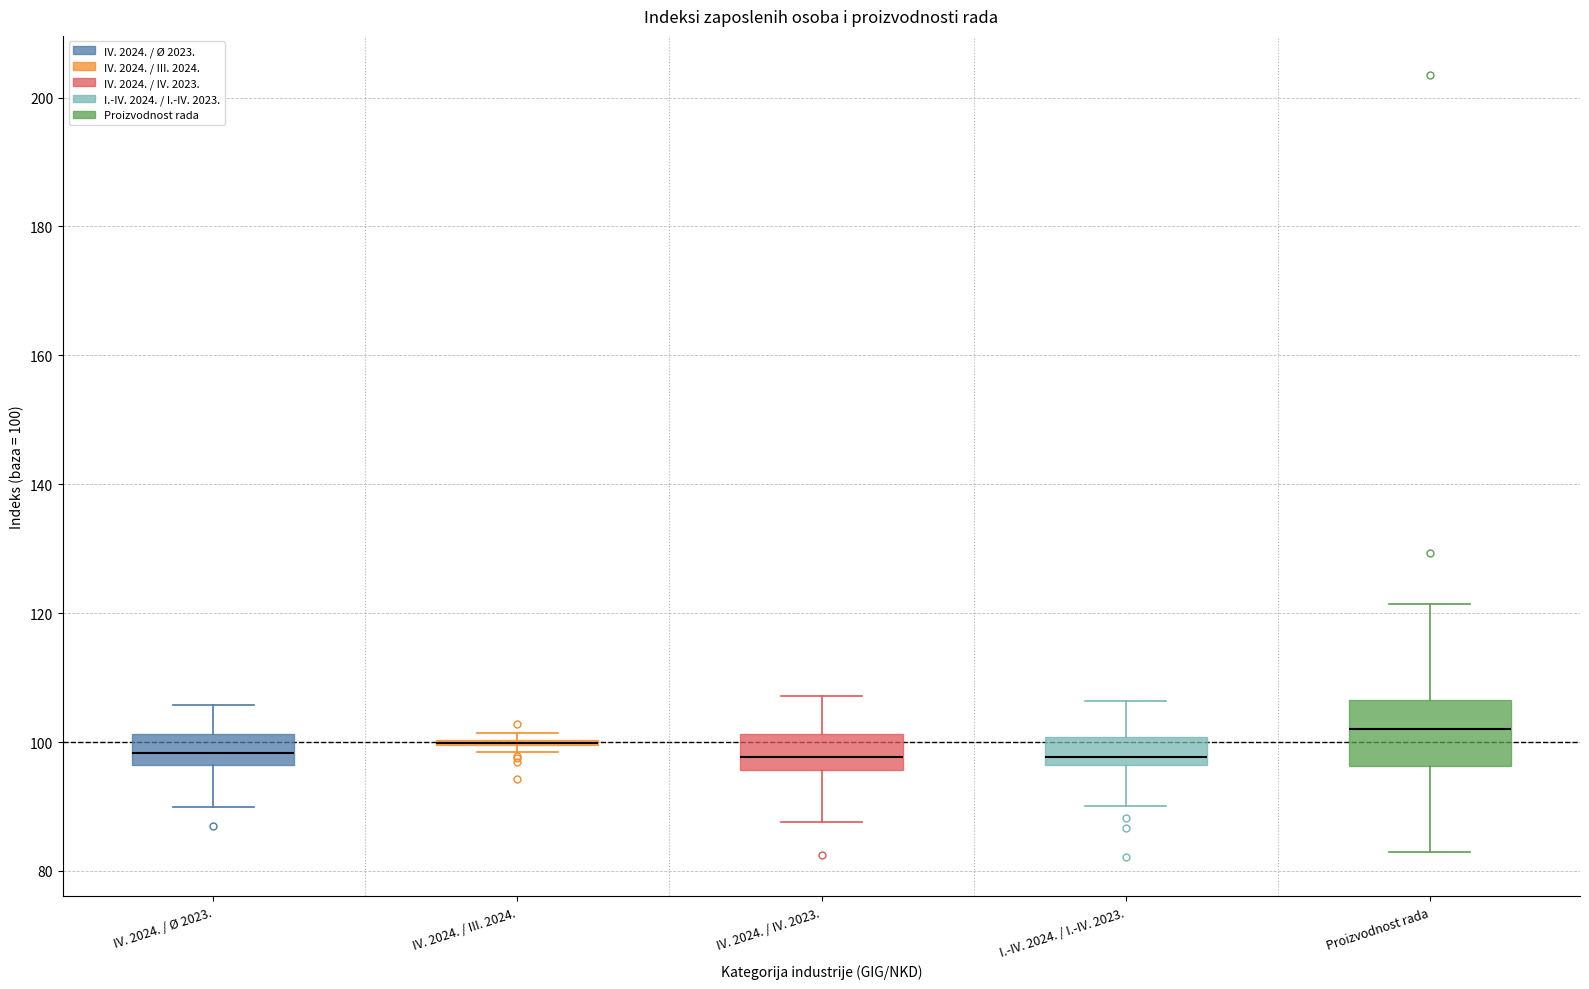

Reading left to right, read every box against the y-axis: the position of its median line, the range the box covers, and the ends of its whiskers. The values are not printed on the chart, so give them approximately, as read against the axis.

IV. 2024. / Ø 2023.: median 98, box 96 to 102, whiskers 90 to 106
IV. 2024. / III. 2024.: box collapsed to a line at 100, whiskers 98 to 102
IV. 2024. / IV. 2023.: median 98, box 96 to 102, whiskers 88 to 108
I.-IV. 2024. / I.-IV. 2023.: median 98, box 96 to 100, whiskers 90 to 106
Proizvodnost rada: median 102, box 96 to 106, whiskers 82 to 122